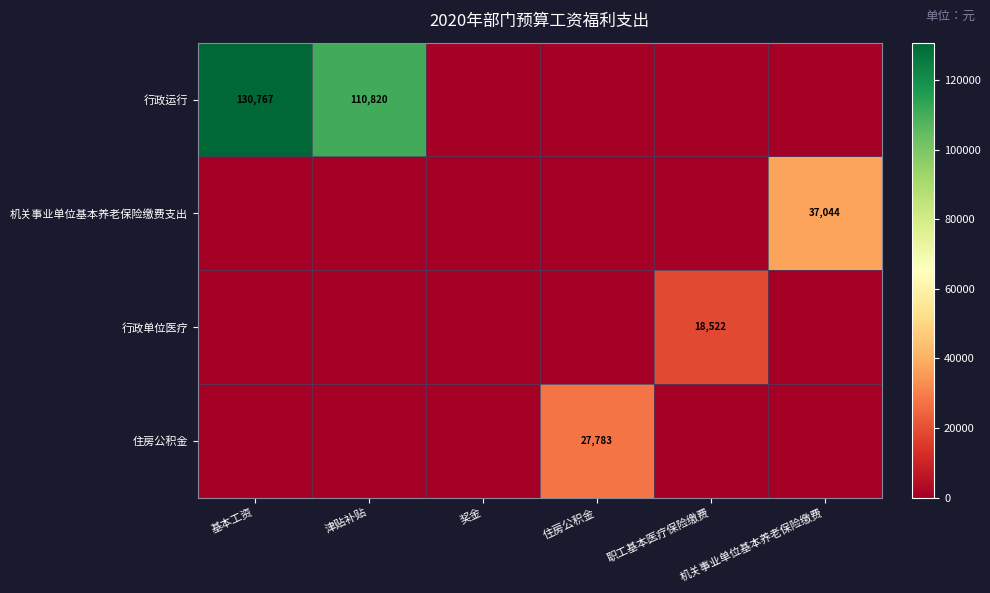

True or false: 行政单位医疗 has a value of 18522.2 at 职工基本医疗保险缴费.

True